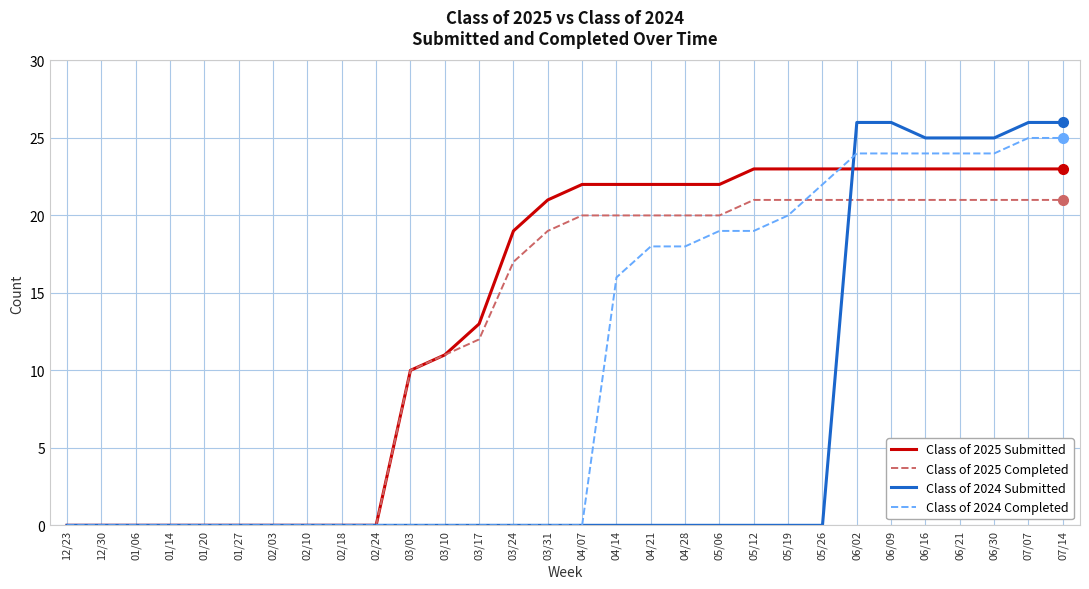

Between 12/23 and 03/17, which series saw the biggest shift?

Class of 2025 Submitted